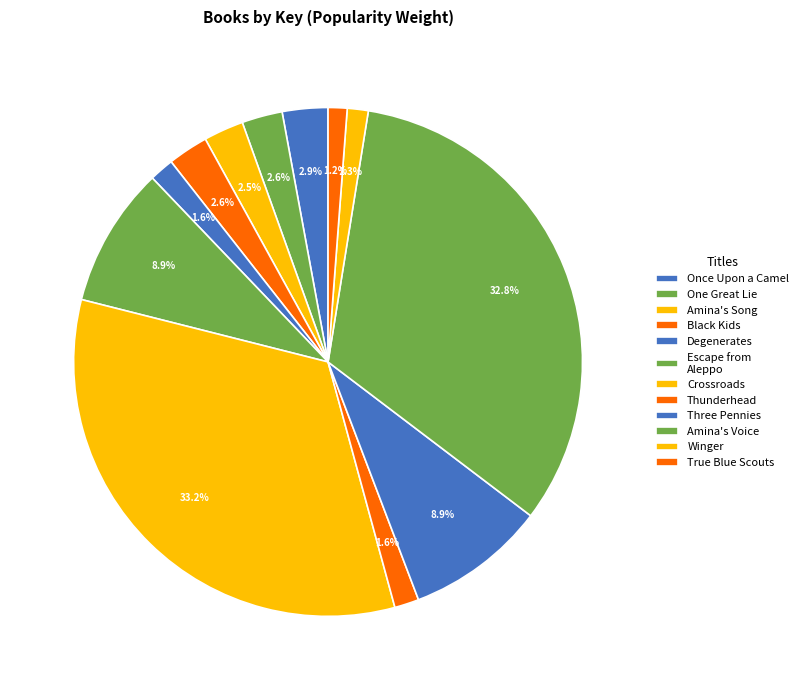

Rank the categories by value from highest to lowest.

Crossroads, Amina's Voice, Escape from Aleppo, Three Pennies, Once Upon a Camel, One Great Lie, Black Kids, Amina's Song, Degenerates, Thunderhead, Winger, True Blue Scouts of Sugar Man Swamp